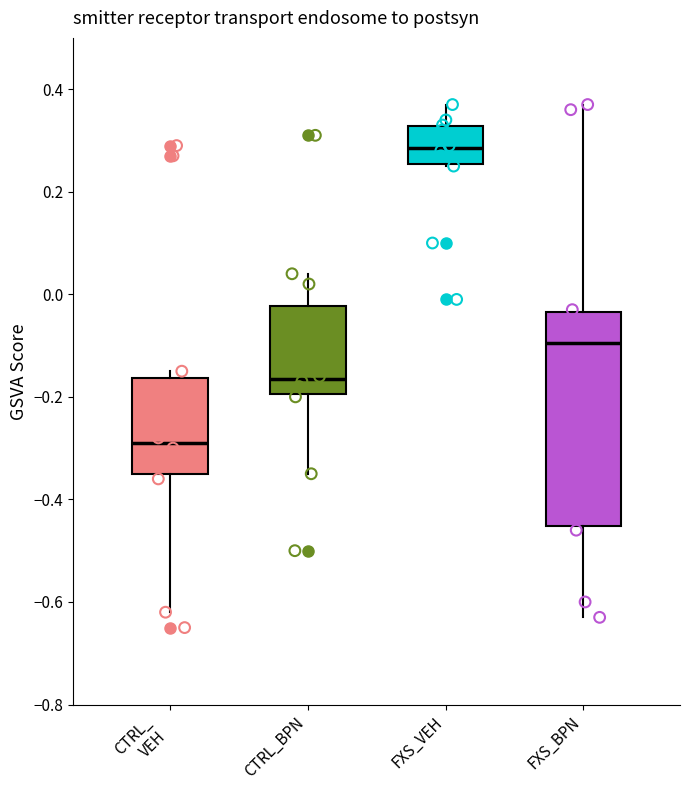

Which box is the tallest, from its lower edge to its upper edge?

FXS_BPN